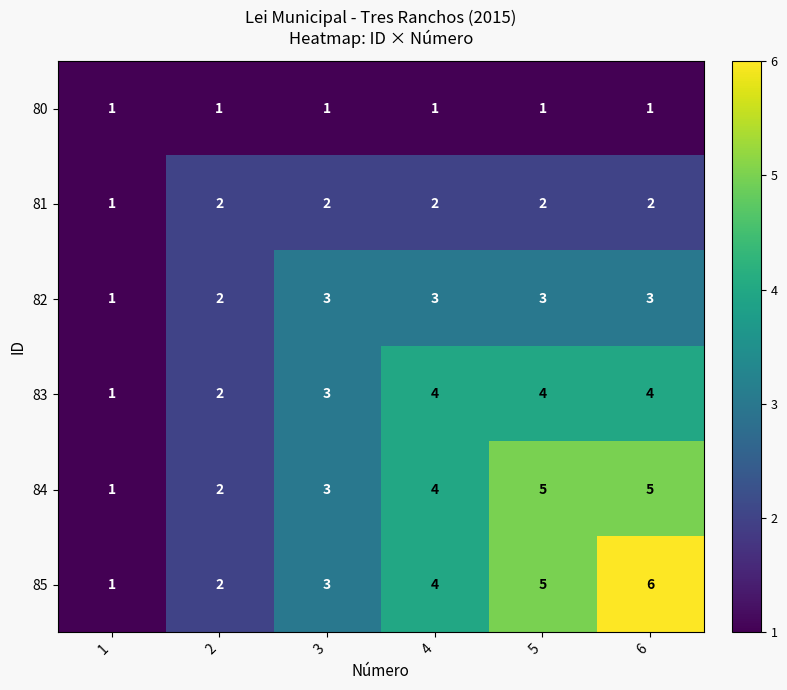

What is the greatest value displayed?

6